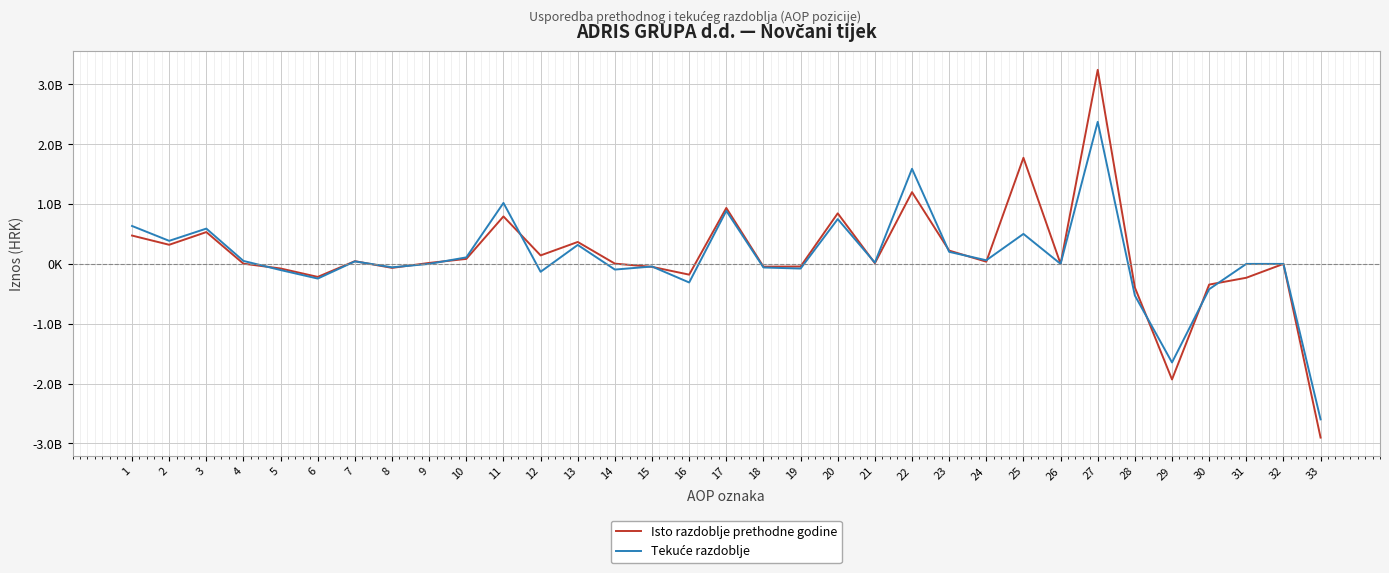

Does the chart have visible grid lines?

Yes